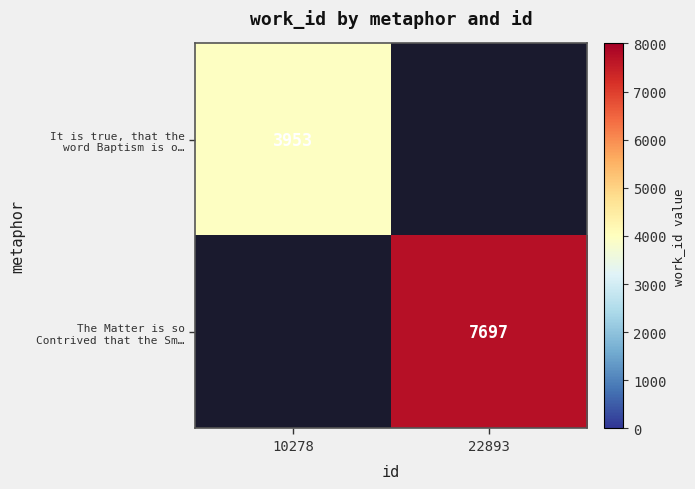

Which series has the largest range (max minus min)?

It is true, that the word Baptism is o…